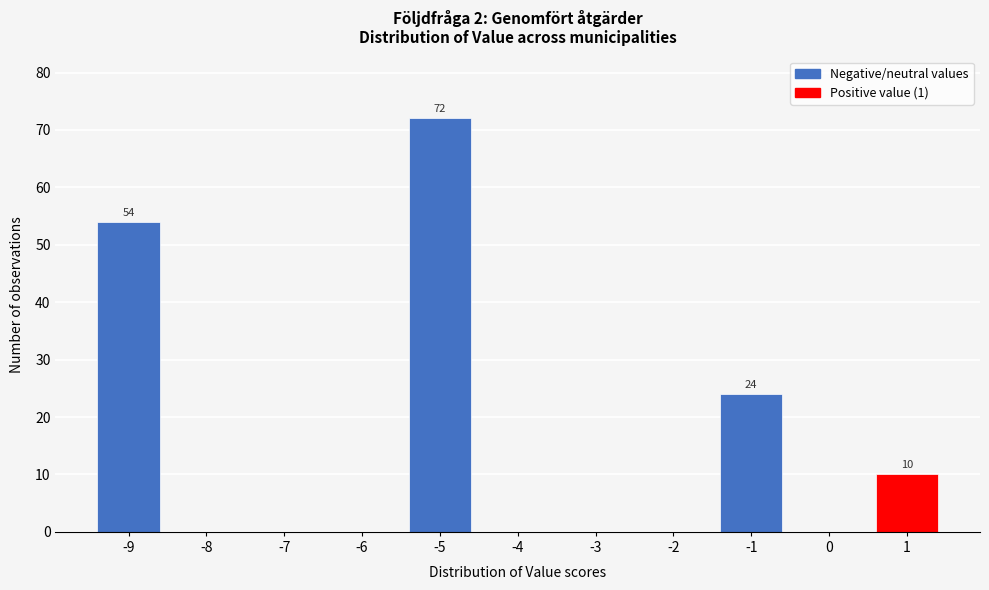

Over which range of the x-axis is the bar tallest?

-5.5 to -4.5